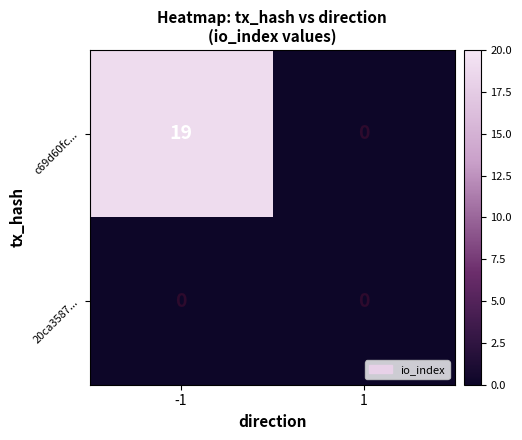

How many series are shown in this chart?

2